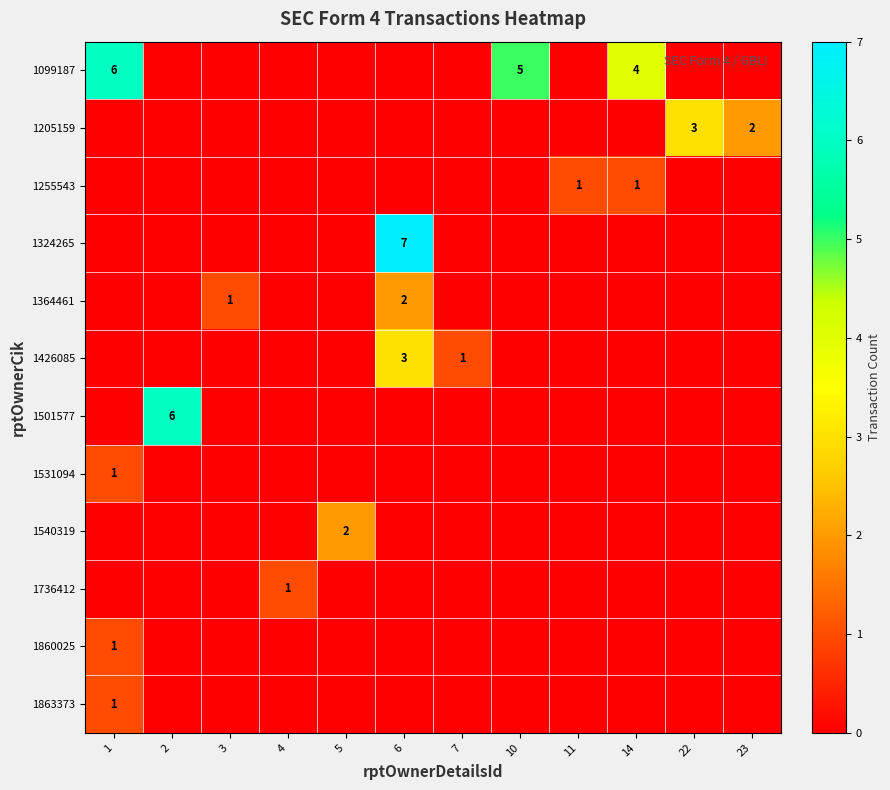

True or false: 1099187 has a value of 5 at 10.

True